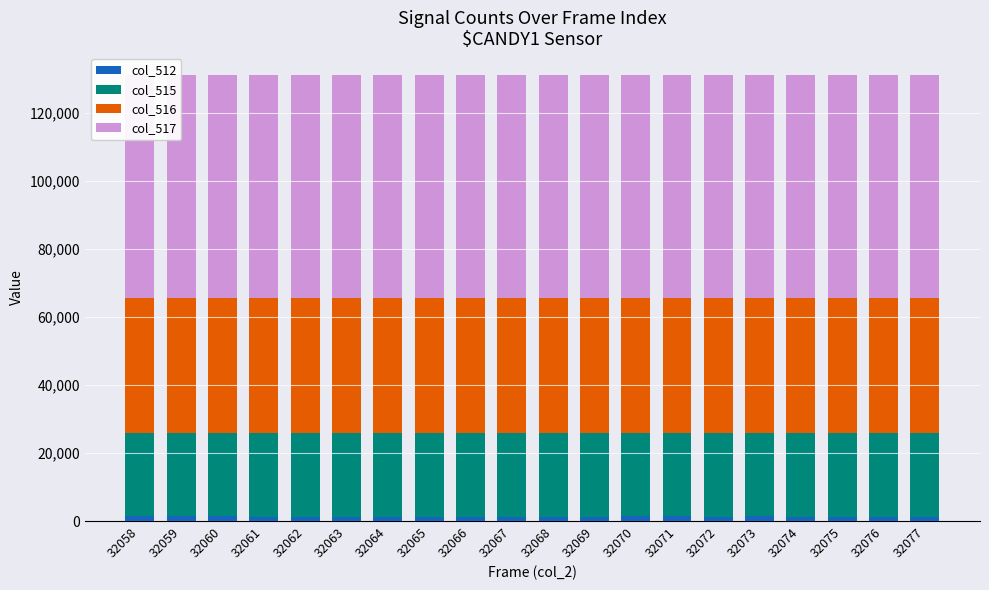

Which category has the lowest value in the col_512 series?

32061